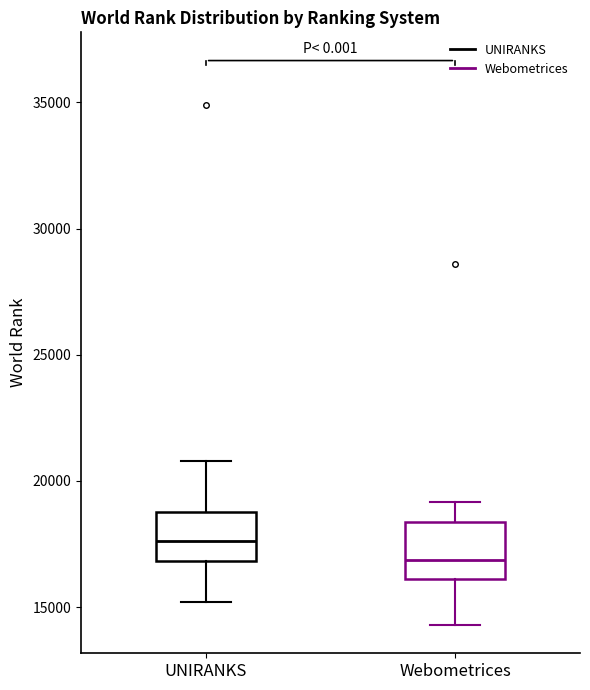

Where does the median line of the box for Webometrices sit on the y-axis? The values are not printed on the chart, so give them approximately, as read against the axis.

17000